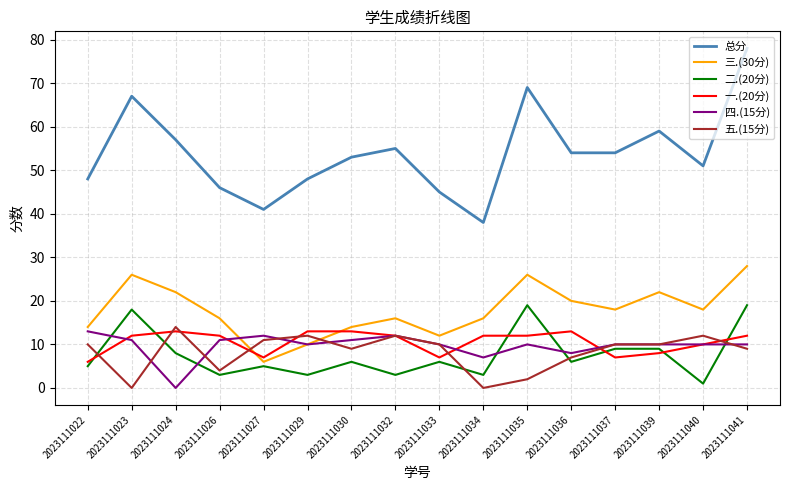

True or false: 总分 and 三.(30分) cross at least once.

False